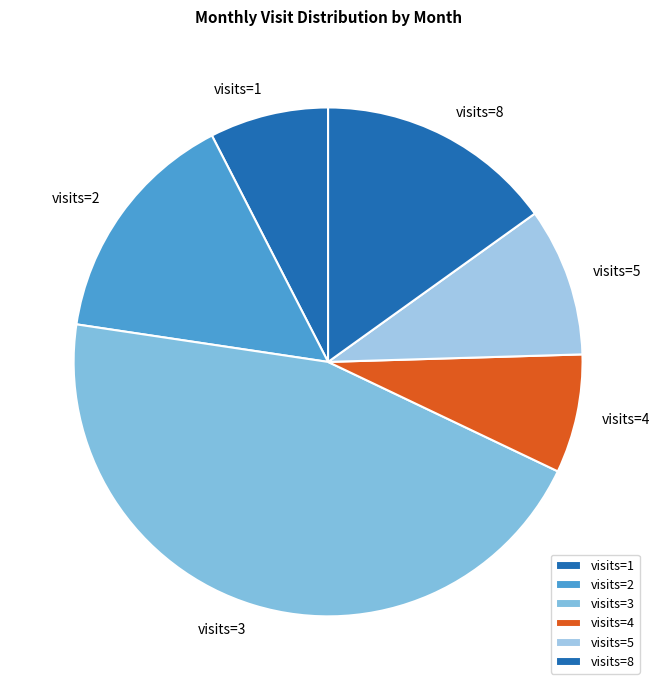

Does visits=1 represent more than half of the total?

No